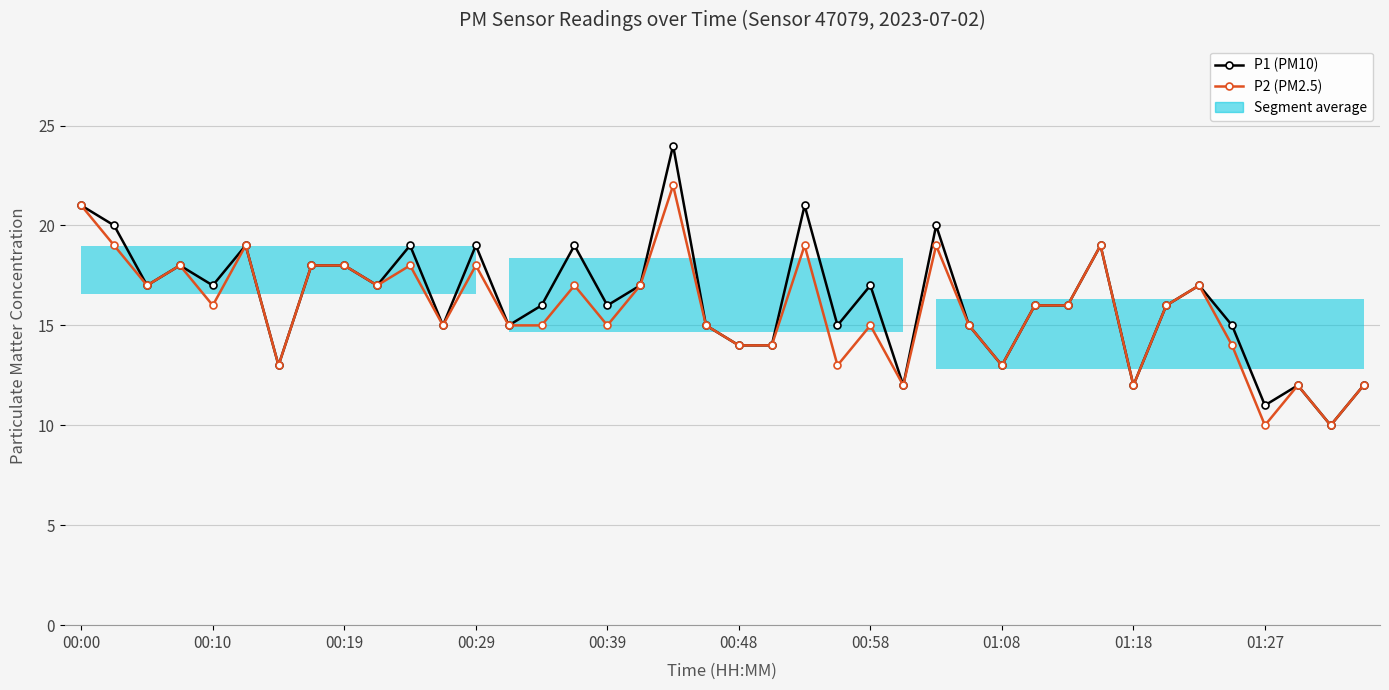

How many values in the P1 (PM10) series exceed 16?

19